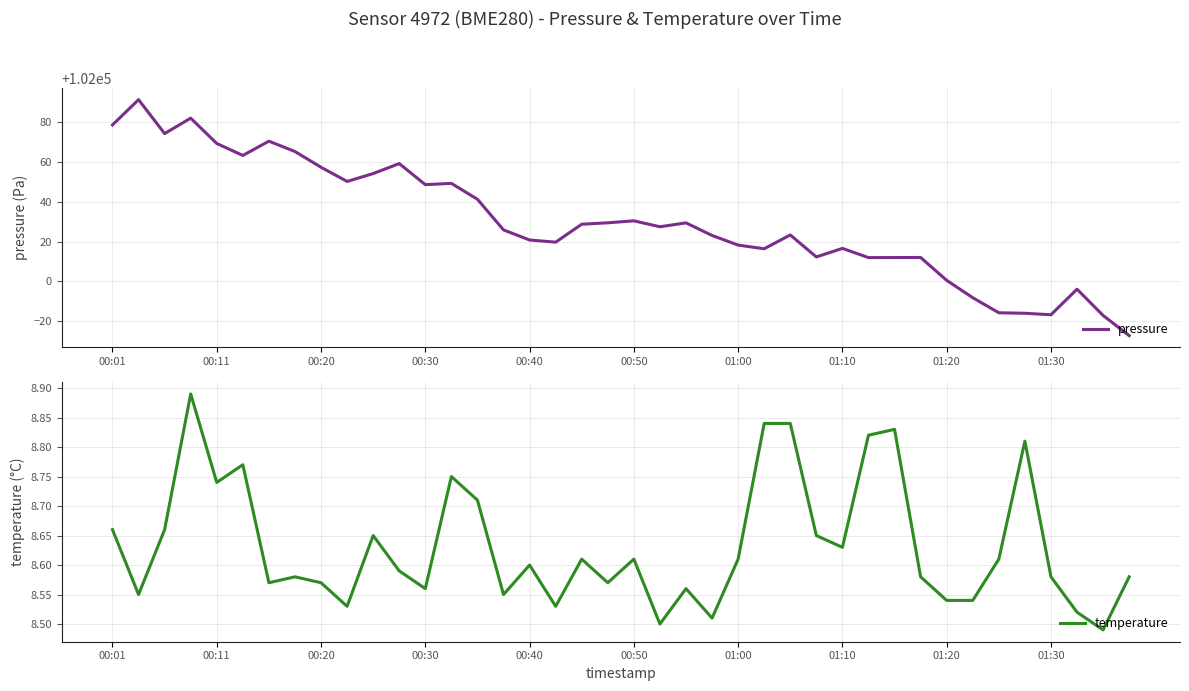

Rank the series by their maximum value, from highest to lowest.

pressure, temperature